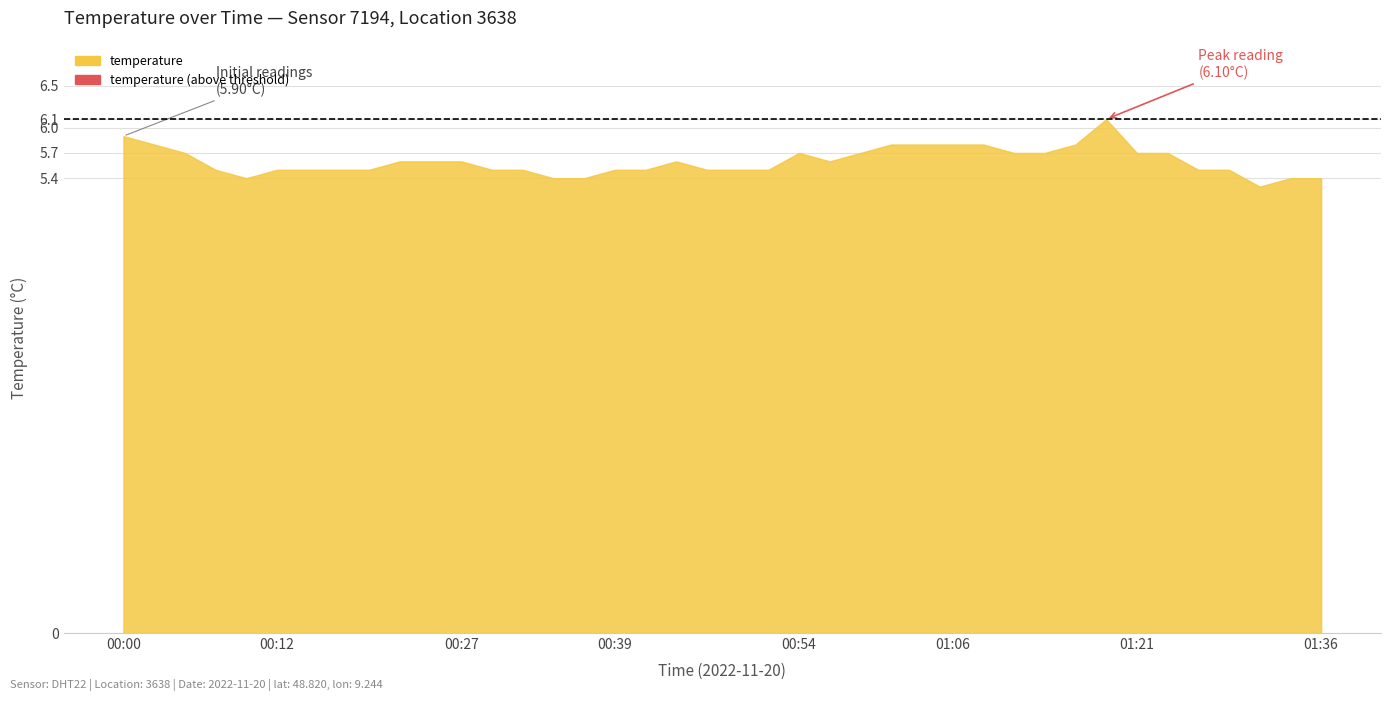

What is the minimum value for temperature?

5.4